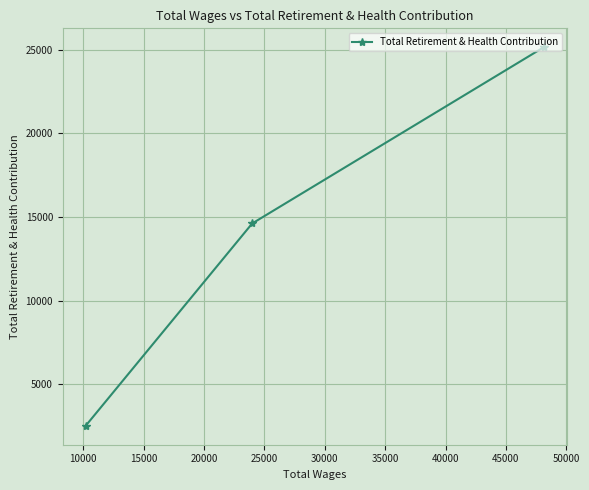

What is the value of the 1st point from the left?

2517